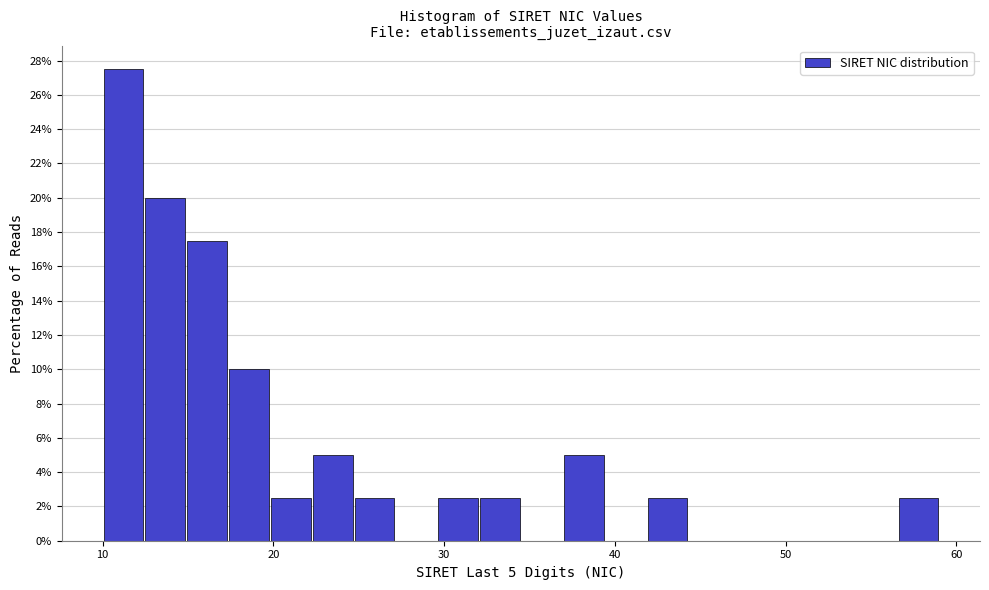

Read against the x-axis, roughly where is the centre of the tallest bar?

11